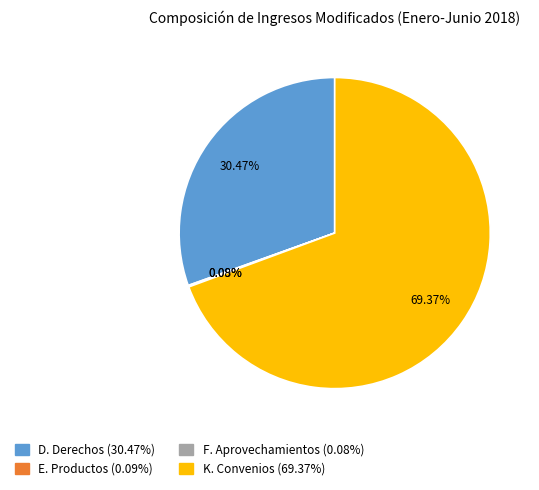

Does K. Convenios represent more than half of the total?

Yes